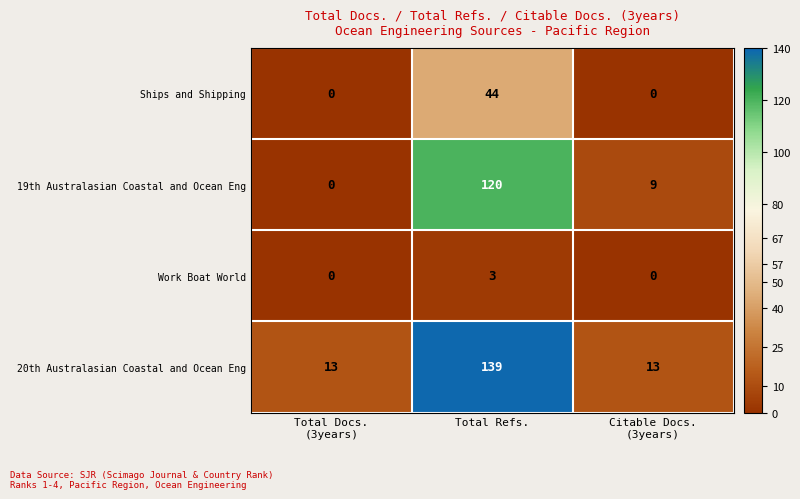

Reading left to right, list all the values displayed in this chart.

Ships and Shipping: 0	44	0
19th Australasian Coastal and Ocean Eng: 0	120	9
Work Boat World: 0	3	0
20th Australasian Coastal and Ocean Eng: 13	139	13